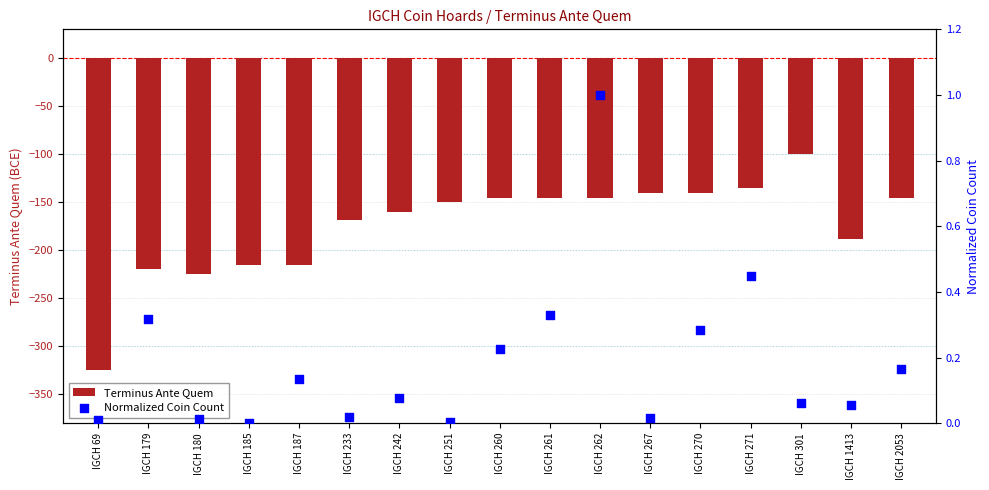

What is the total value across all series at IGCH 242?

-159.9